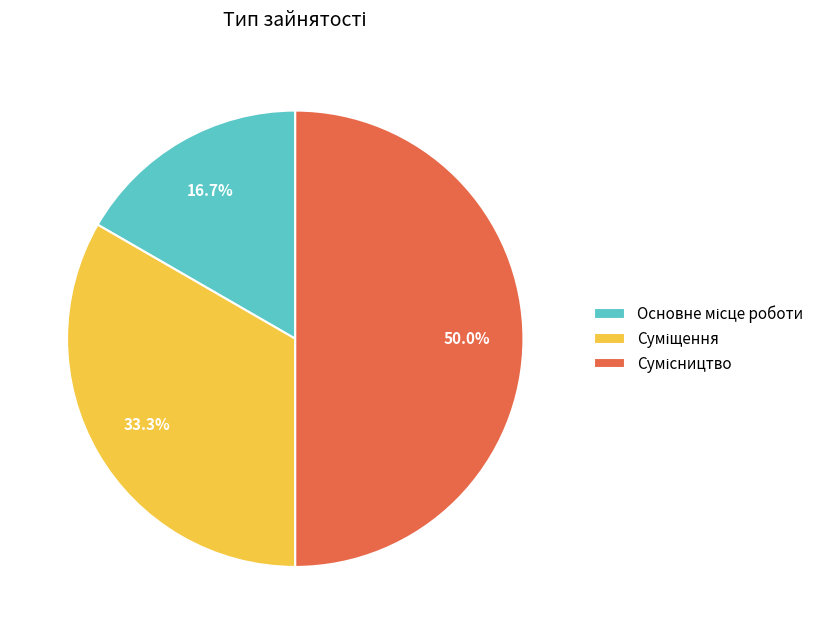

Rank the categories by value from highest to lowest.

Сумісництво, Суміщення, Основне місце роботи